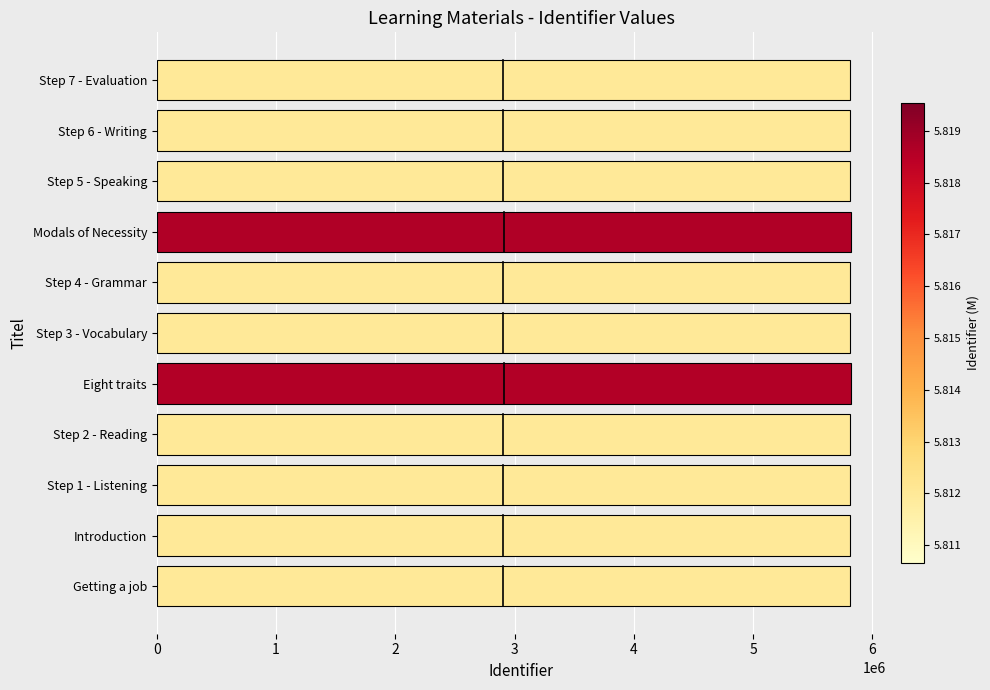

What is the greatest value displayed?

5819540